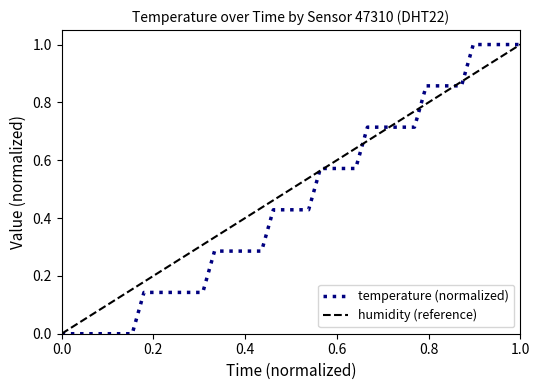

What is the maximum value for temperature (normalized)?

1.0